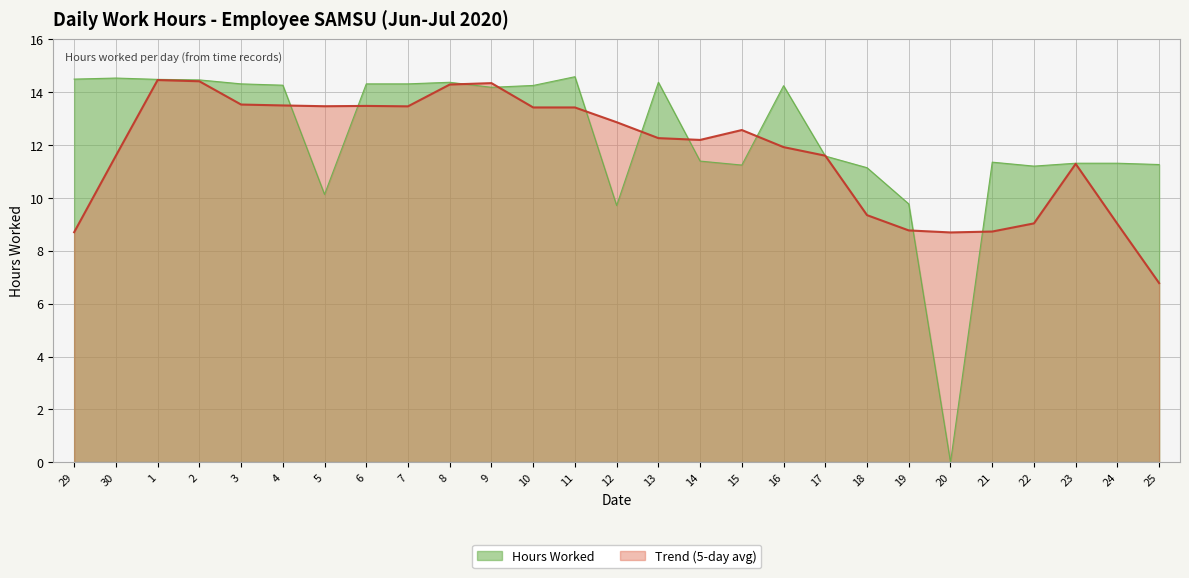

What is the ratio of the value at 17 to the value at 19?

1.2